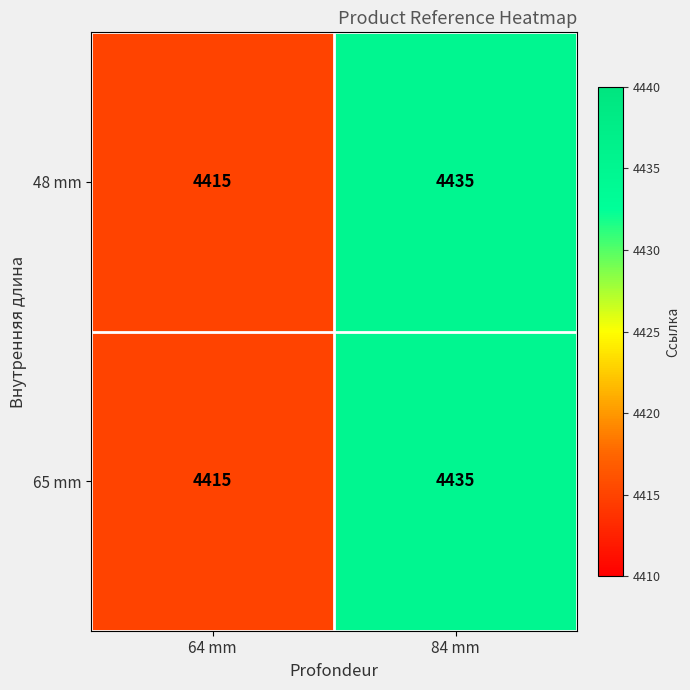

List the labels in order of 65 mm value, smallest first.

64 mm, 84 mm